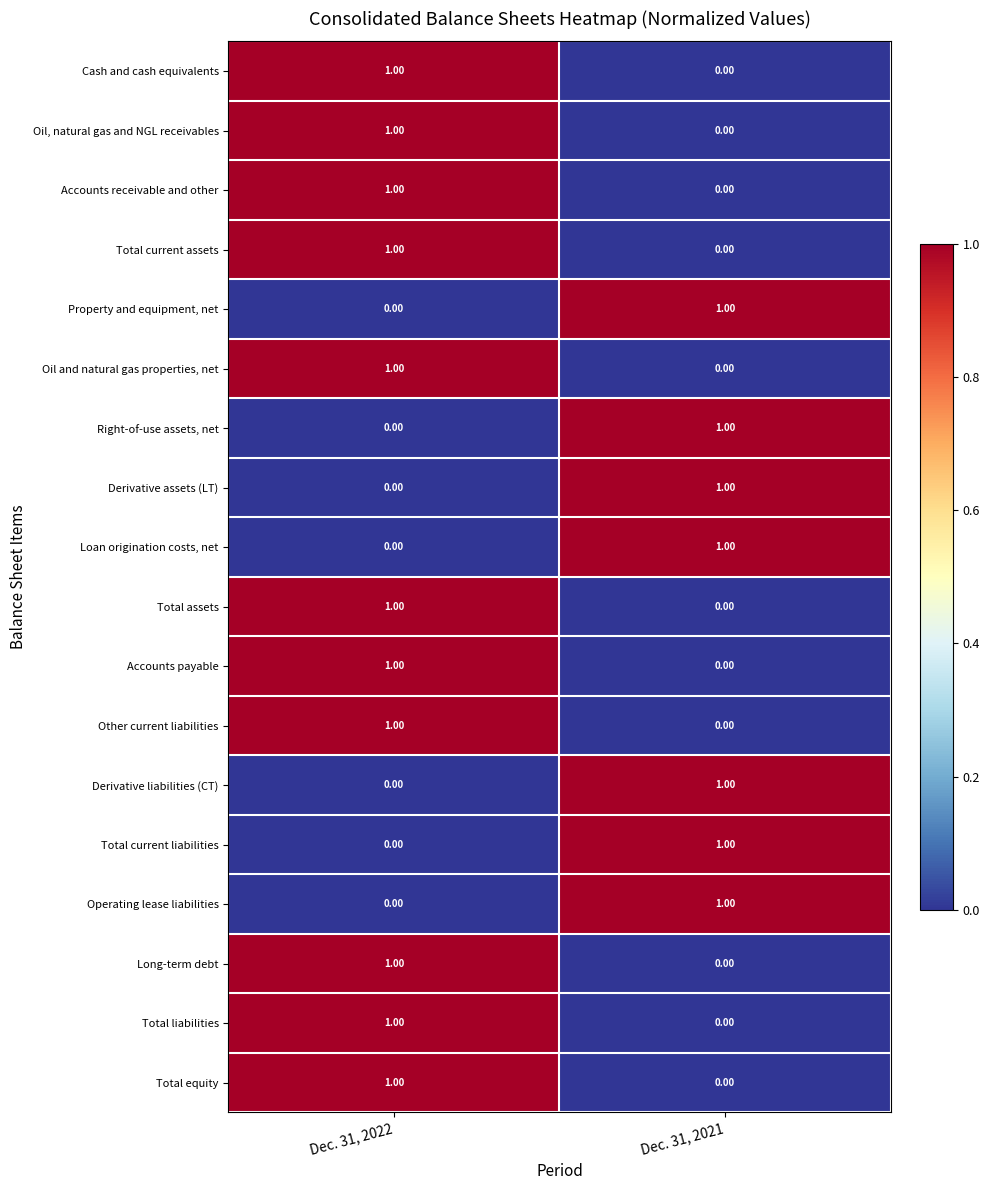

Rank the categories by Total current liabilities value from highest to lowest.

Dec. 31, 2021, Dec. 31, 2022